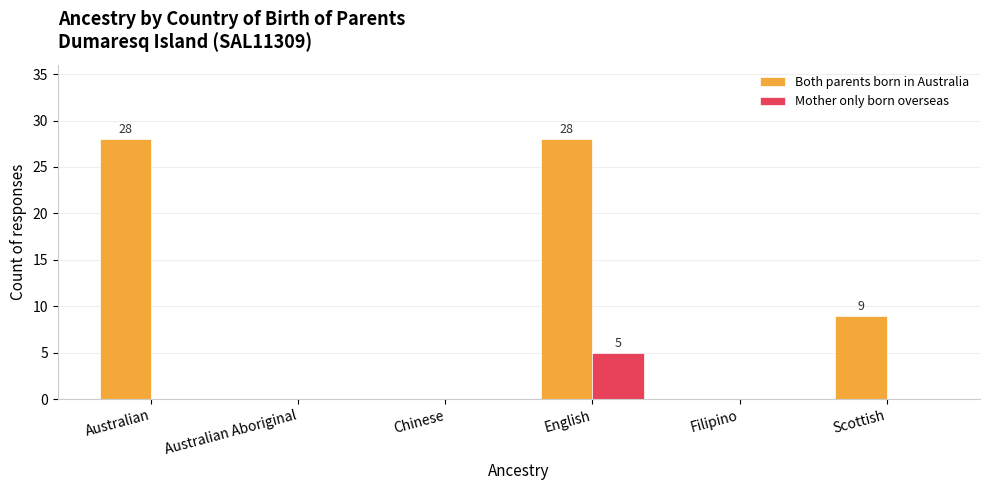

Reading left to right, transcribe all the data shown in this chart.

Both parents born in Australia: 28	0	0	28	0	9
Mother only born overseas: 0	0	0	5	0	0